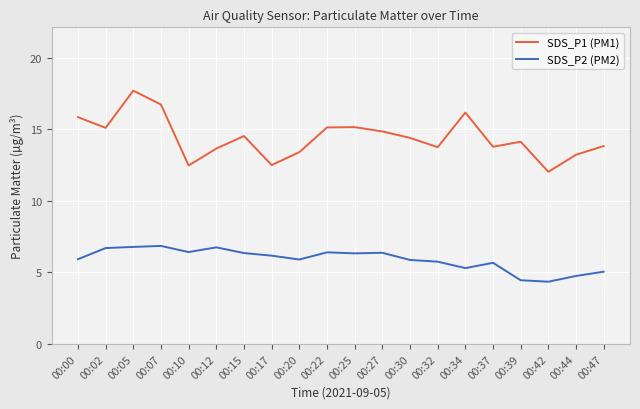

What is the sum of all SDS_P2 (PM2) values?

118.1